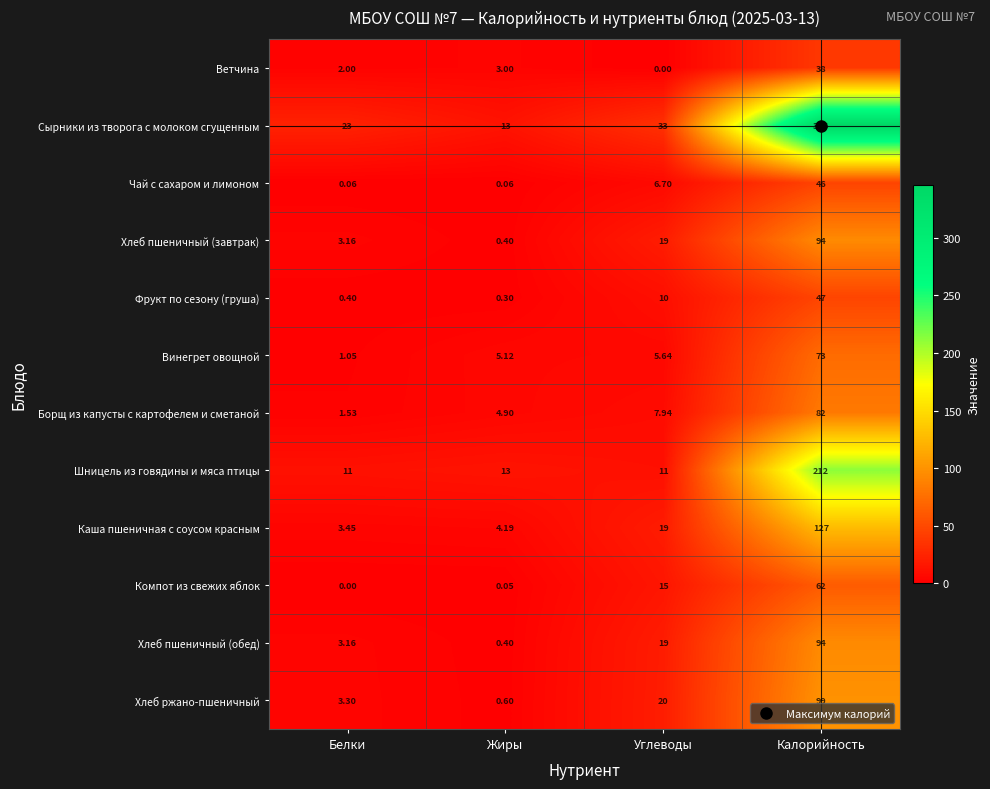

Where is Борщ из капусты с картофелем и сметаной nearest to the value 41?

Углеводы